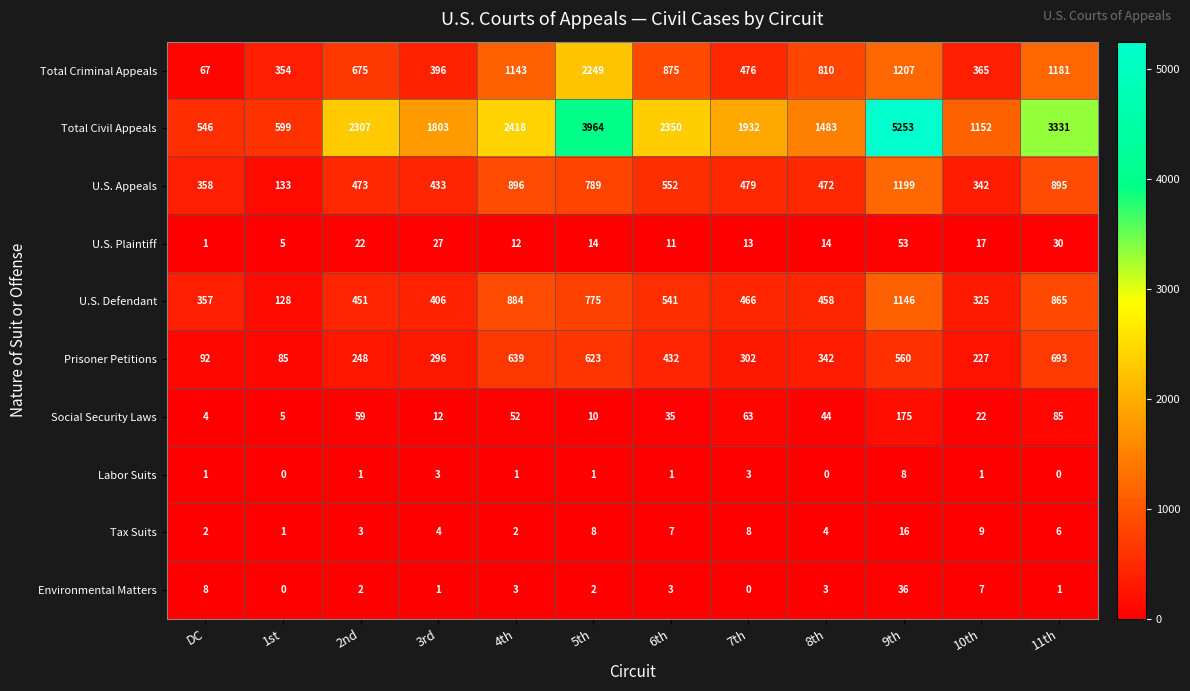

What is the difference between the maximum and minimum values in the U.S. Defendant series?

1018